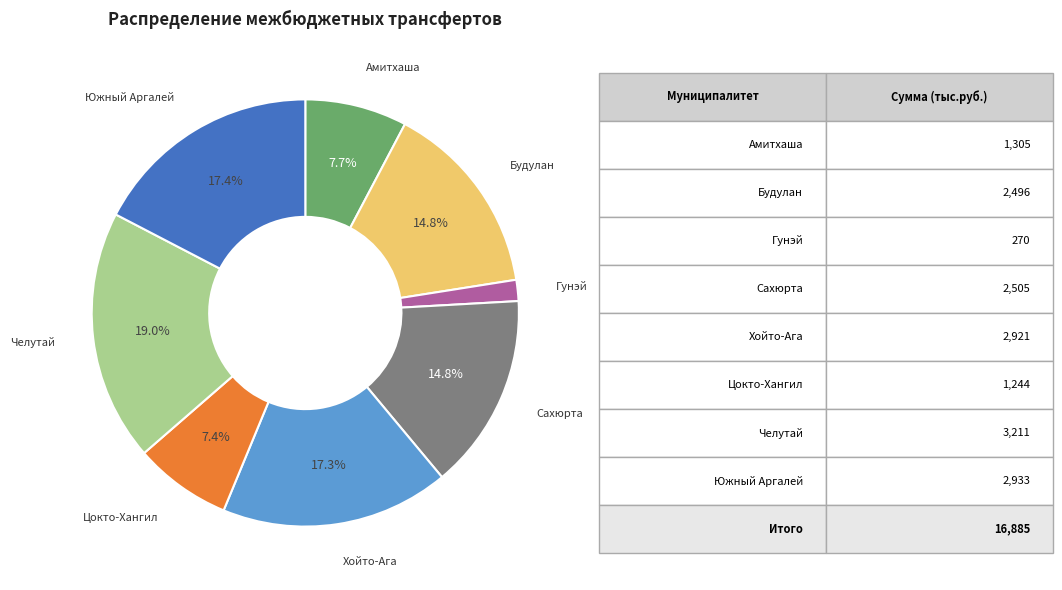

Between Будулан and Гунэй, which is larger?

Будулан